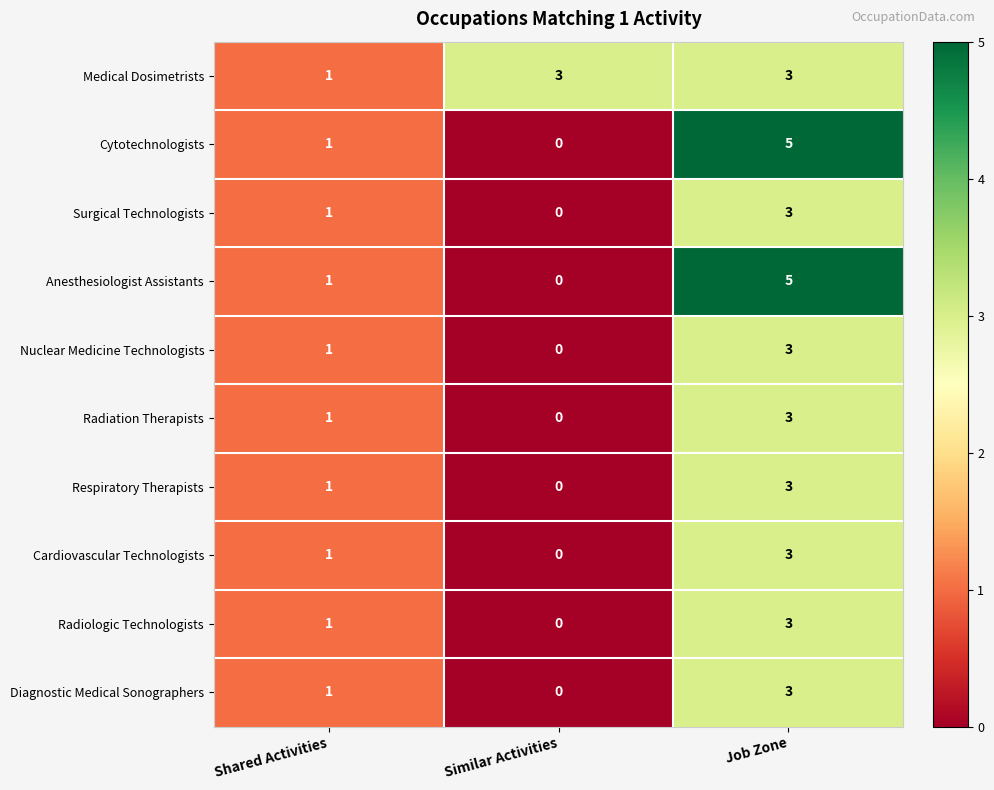

What is the sum of all Cardiovascular Technologists values?

4